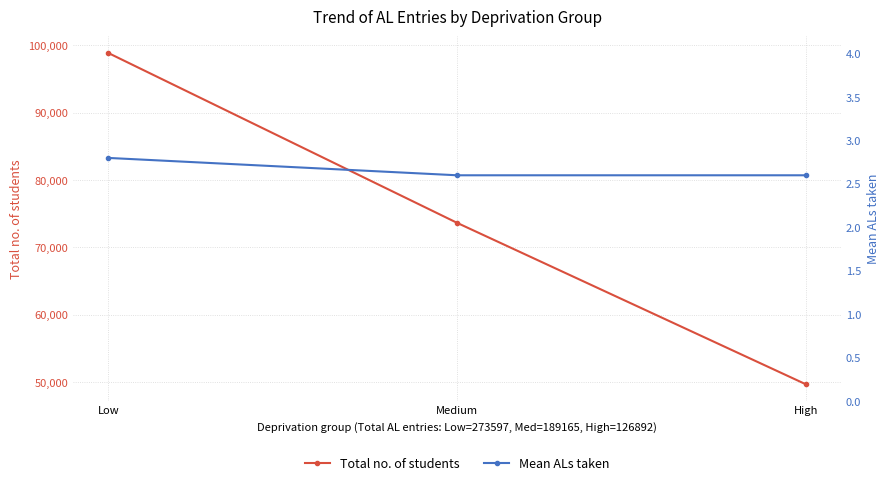

How many lines are shown in the chart?

2